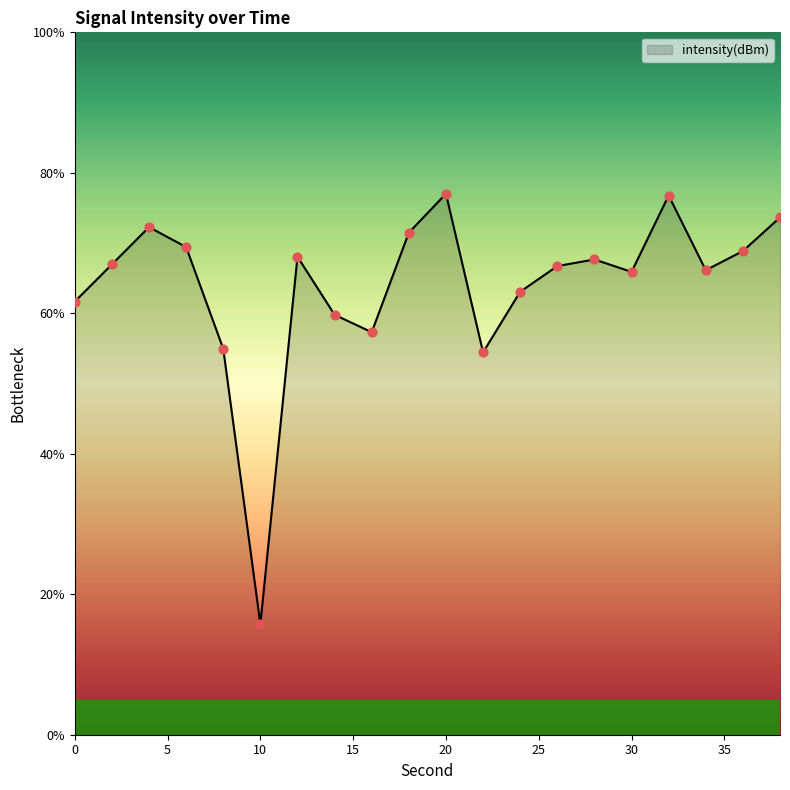

What is the greatest value displayed?

77.0